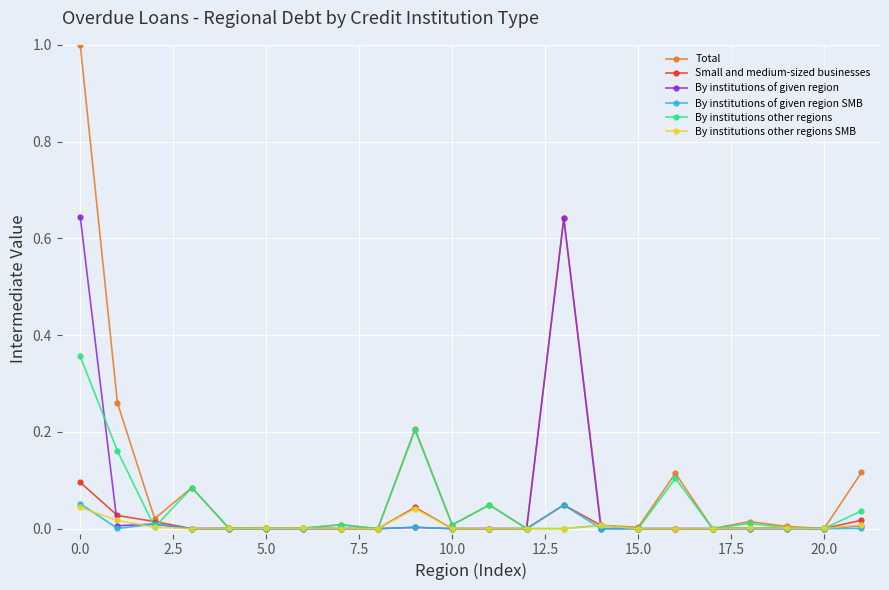

Which series has the largest range (max minus min)?

Total